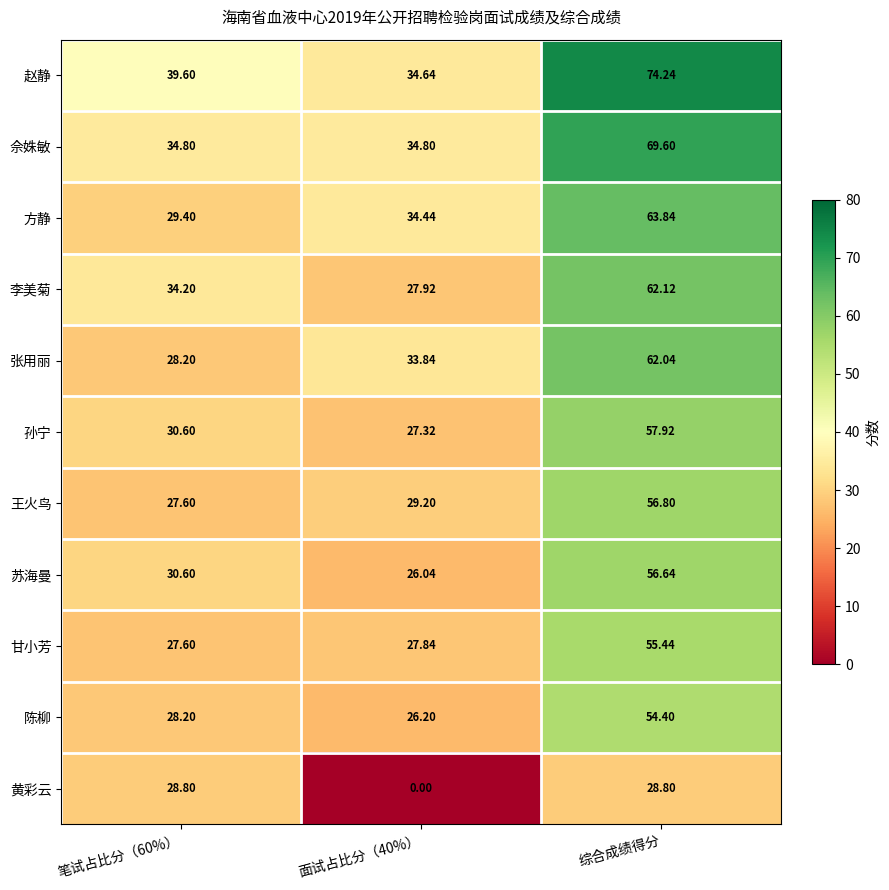

List the series in order of their peak value, lowest first.

黄彩云, 陈柳, 甘小芳, 苏海曼, 王火鸟, 孙宁, 张用丽, 李美菊, 方静, 佘姝敏, 赵静